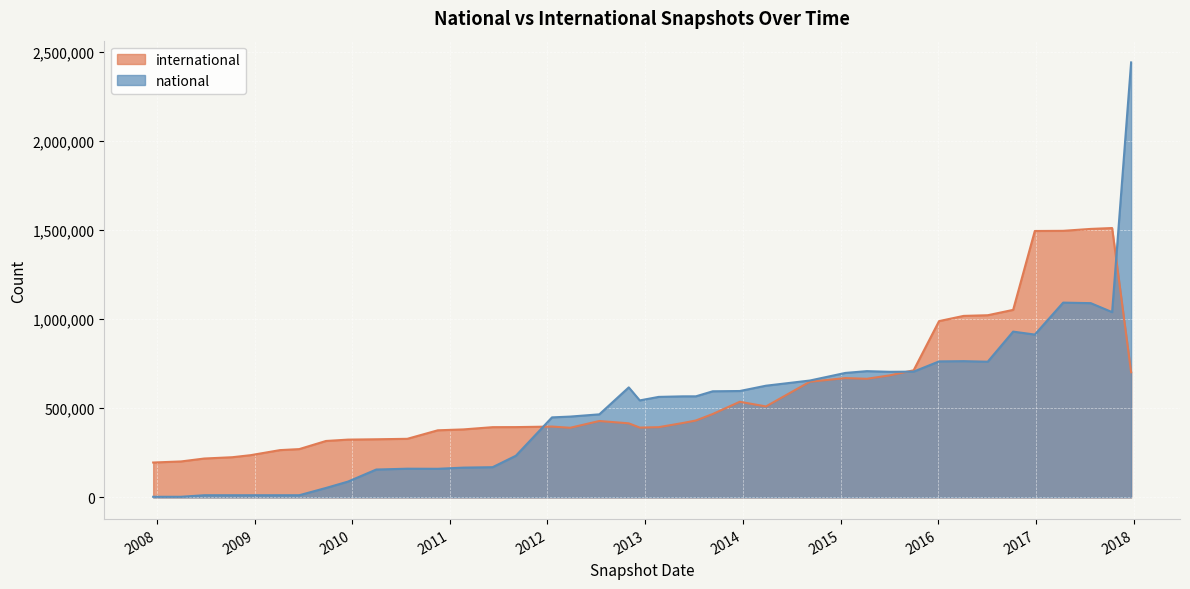

What is the value of the national point at the 12th from the left?

160130